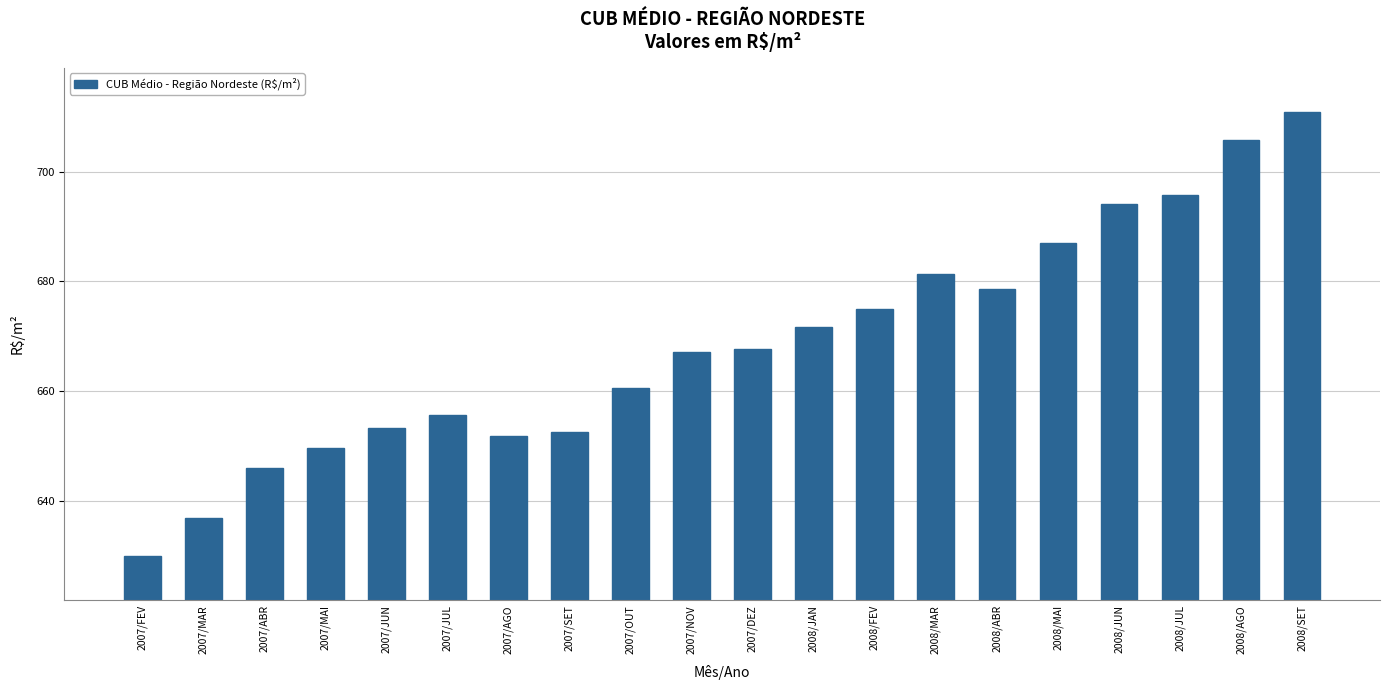

True or false: the data shows 288.2 at 2008/AGO.

False